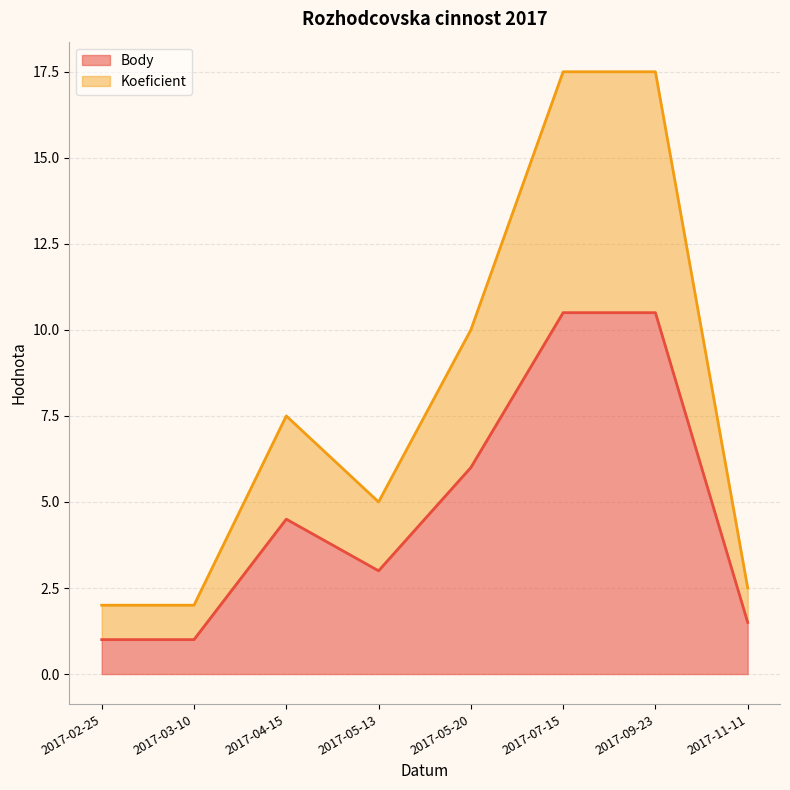

True or false: Body has more than 2 points higher than both neighbors.

False